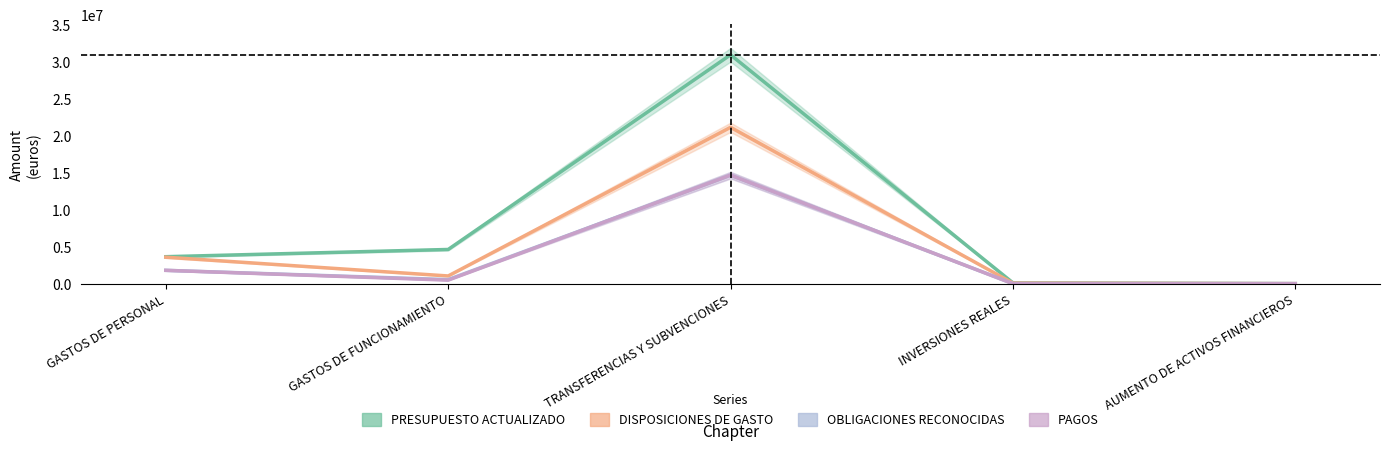

Which category has the highest value in the OBLIGACIONES RECONOCIDAS series?

TRANSFERENCIAS Y SUBVENCIONES